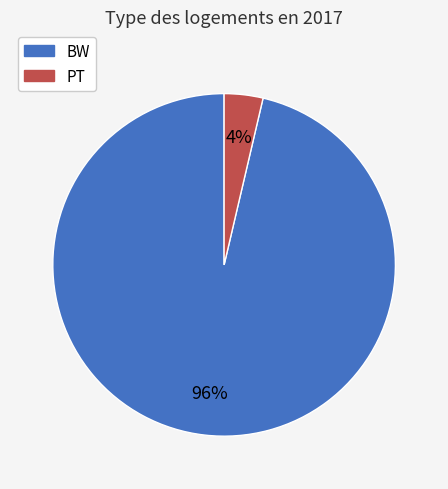

The BW slice represents 96% of the pie. True or false?

True